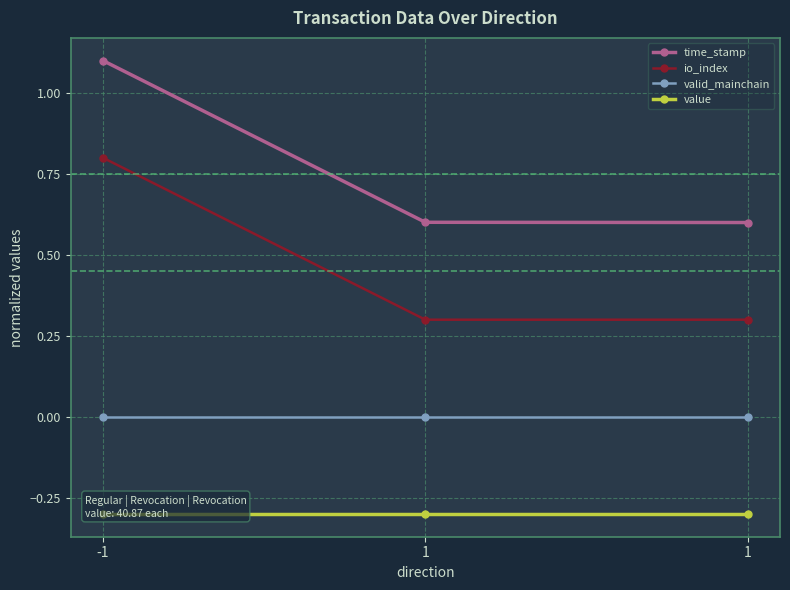

How many distinct data groups are displayed?

4